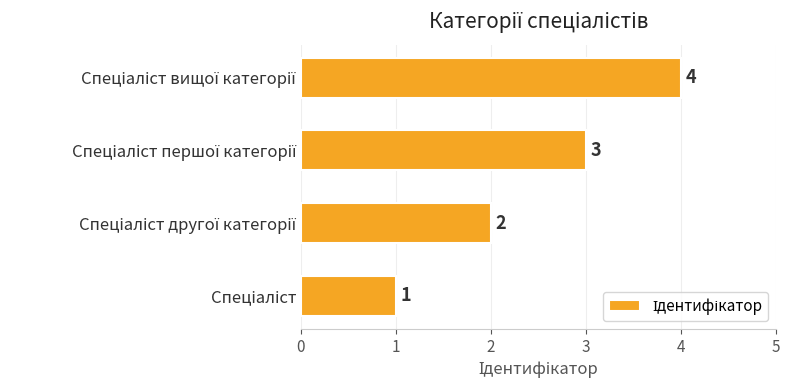

What is the sum of all values?

10